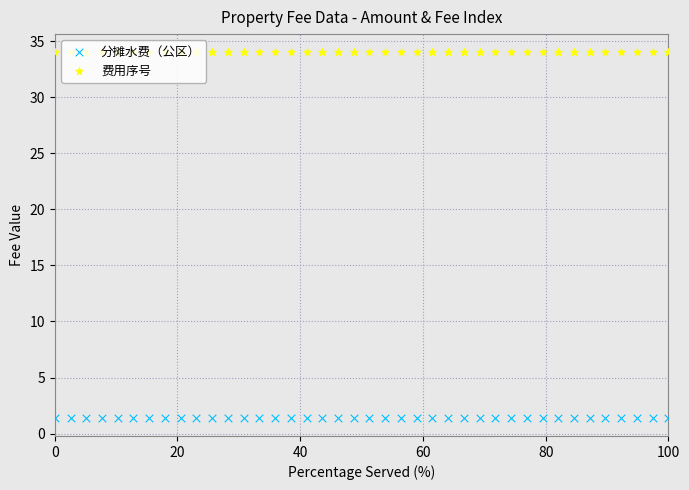

What is the total value across all series at 100?

35.4